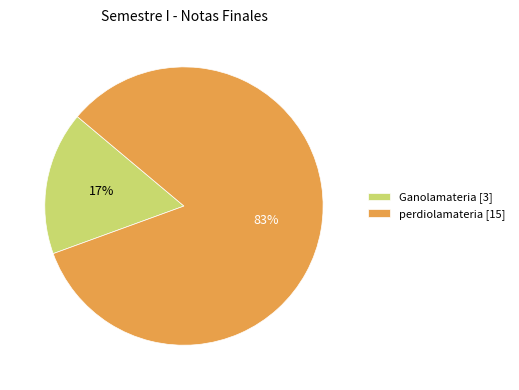

To the nearest percent, what portion does perdiolamateria [15] represent?

83%